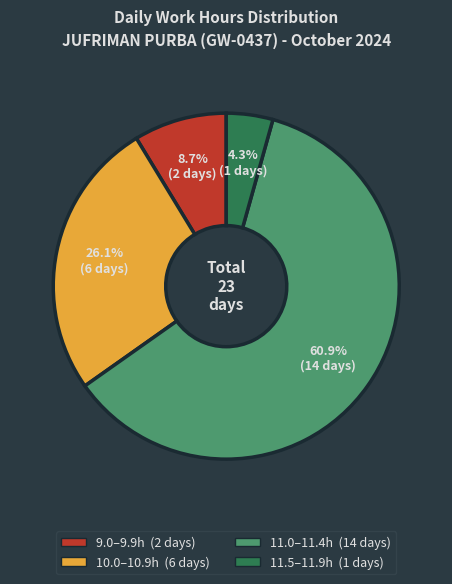

Is there any slice that represents more than half of the pie?

Yes